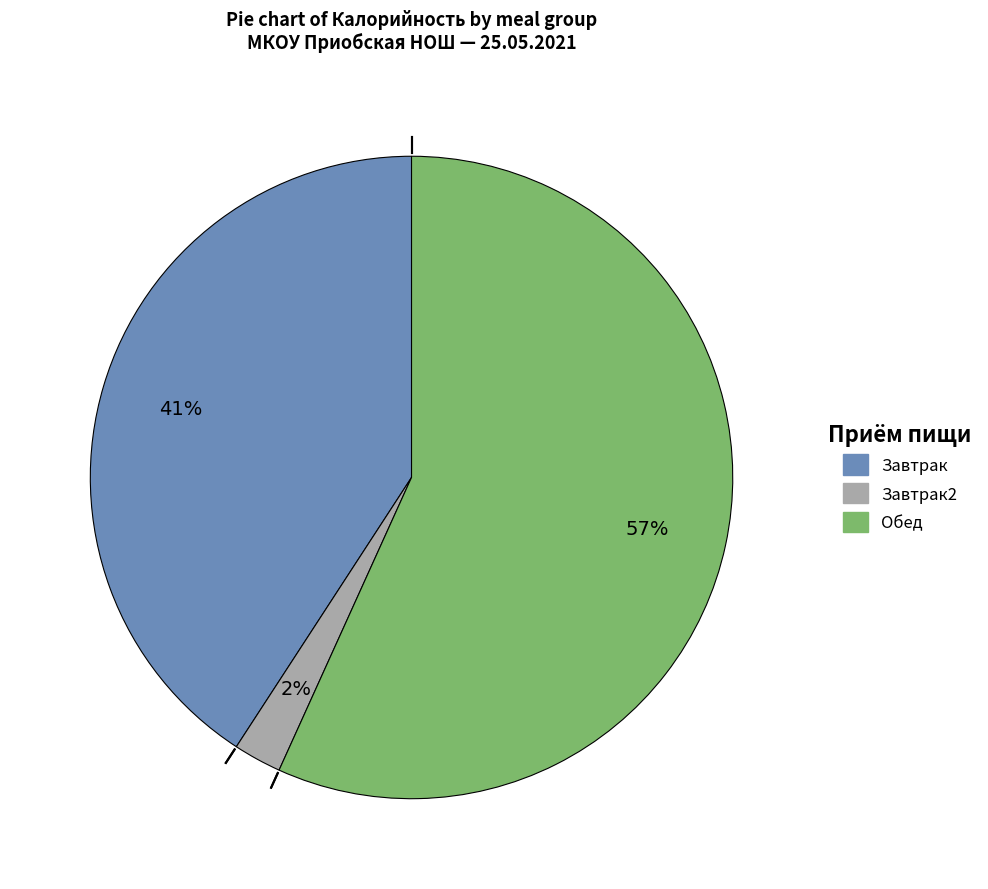

To the nearest percent, what is the average slice percentage?

33%